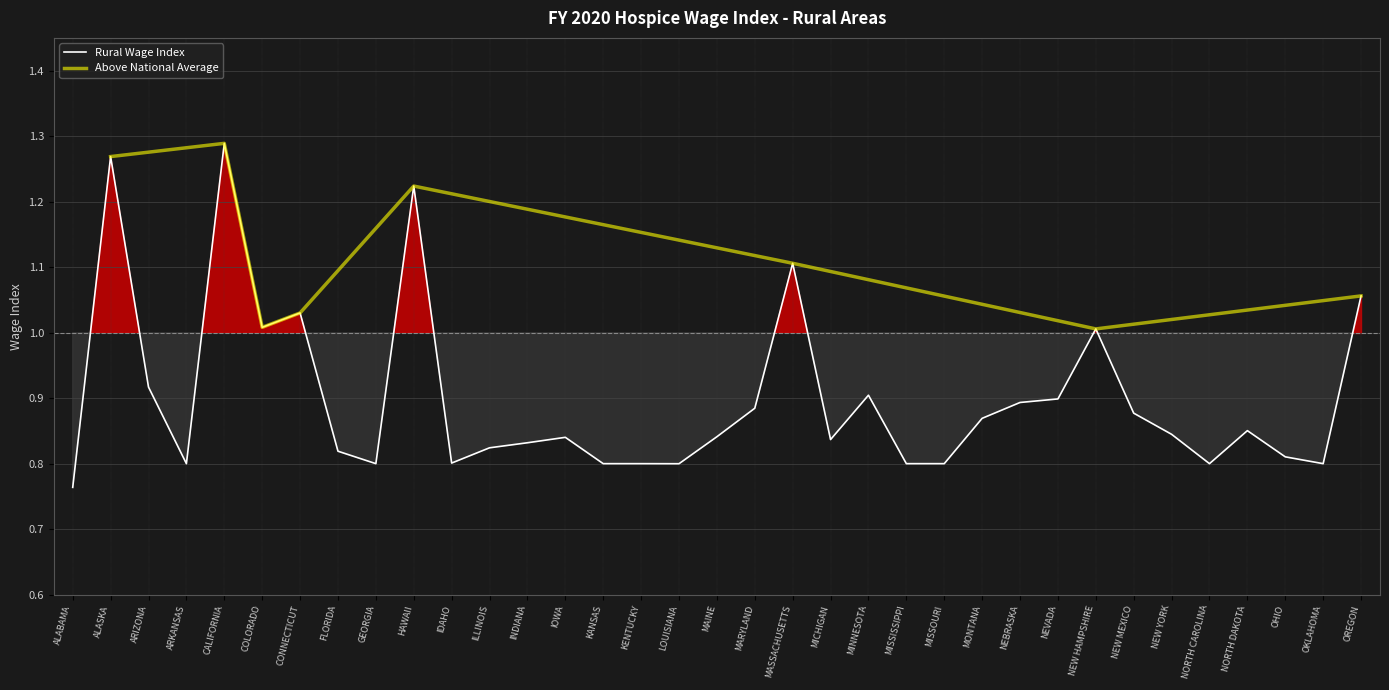

What is the sum of the values at NORTH DAKOTA and MINNESOTA?

1.8